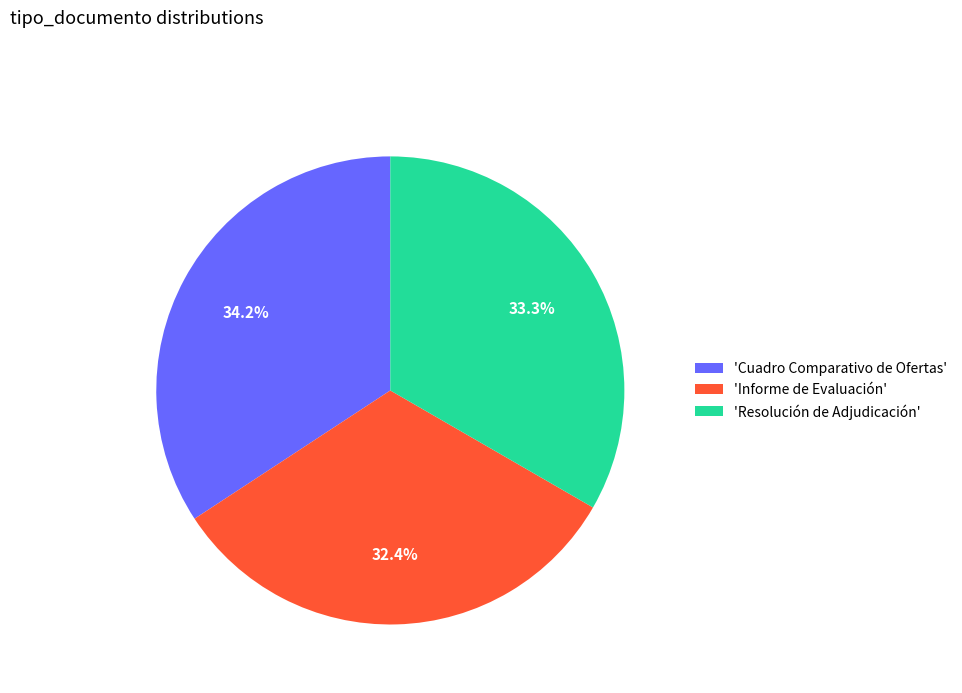

Is there any slice that represents more than half of the pie?

No